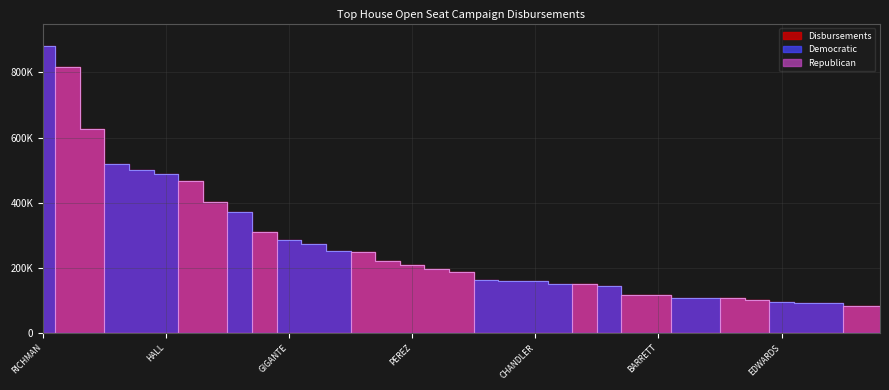

What is the value of the Disbursements point at the 19th from the left?

162647